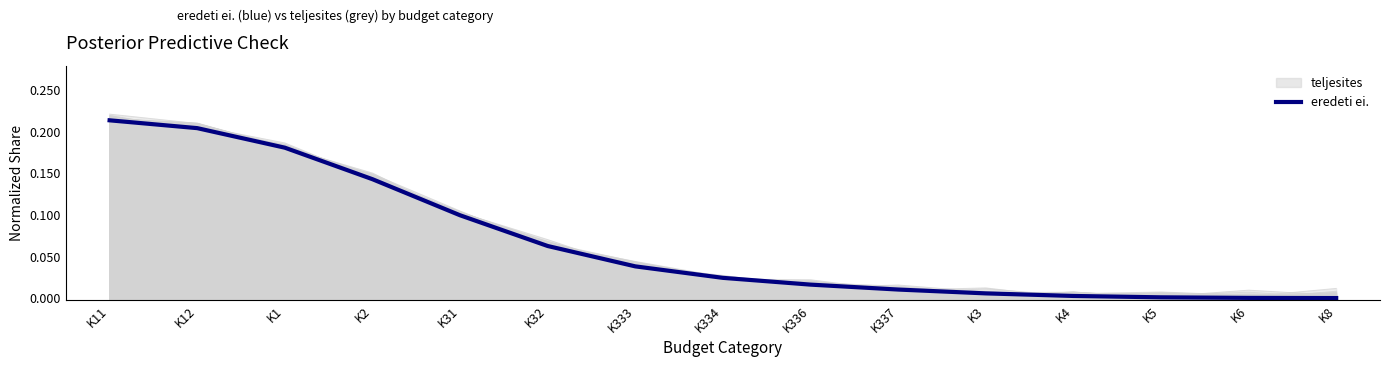

List the labels in order of value, smallest first.

K8, K6, K5, K4, K3, K337, K336, K334, K333, K32, K31, K2, K1, K12, K11